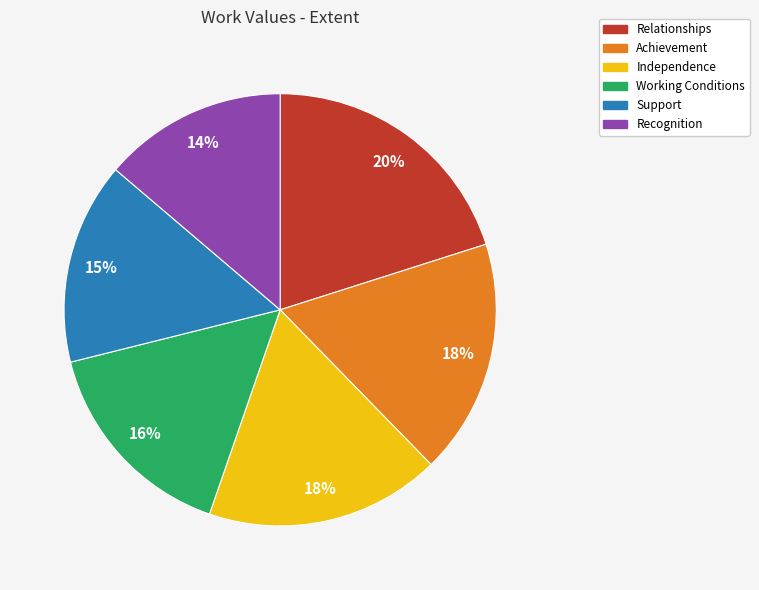

Which slice is the smallest?

Recognition